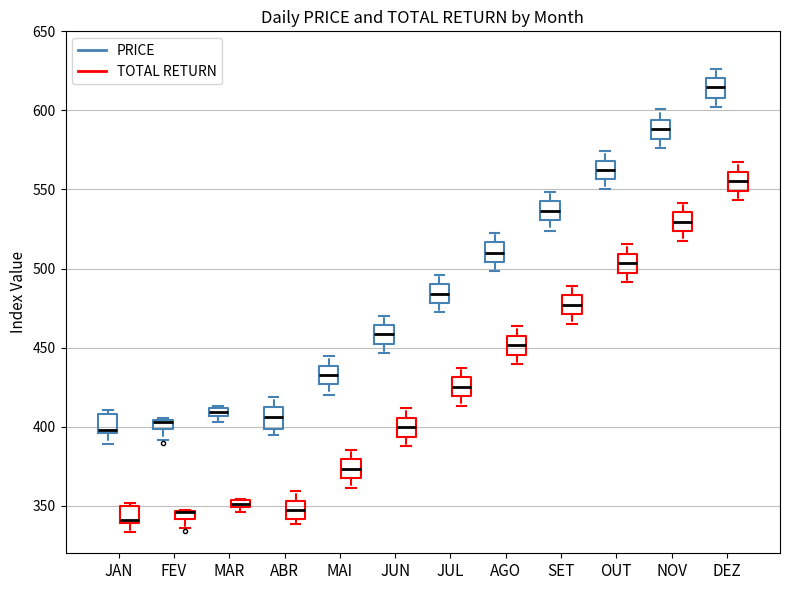

Where is the upper edge of the box for ABR (TOTAL RETURN) on the y-axis? The values are not printed on the chart, so give them approximately, as read against the axis.

355